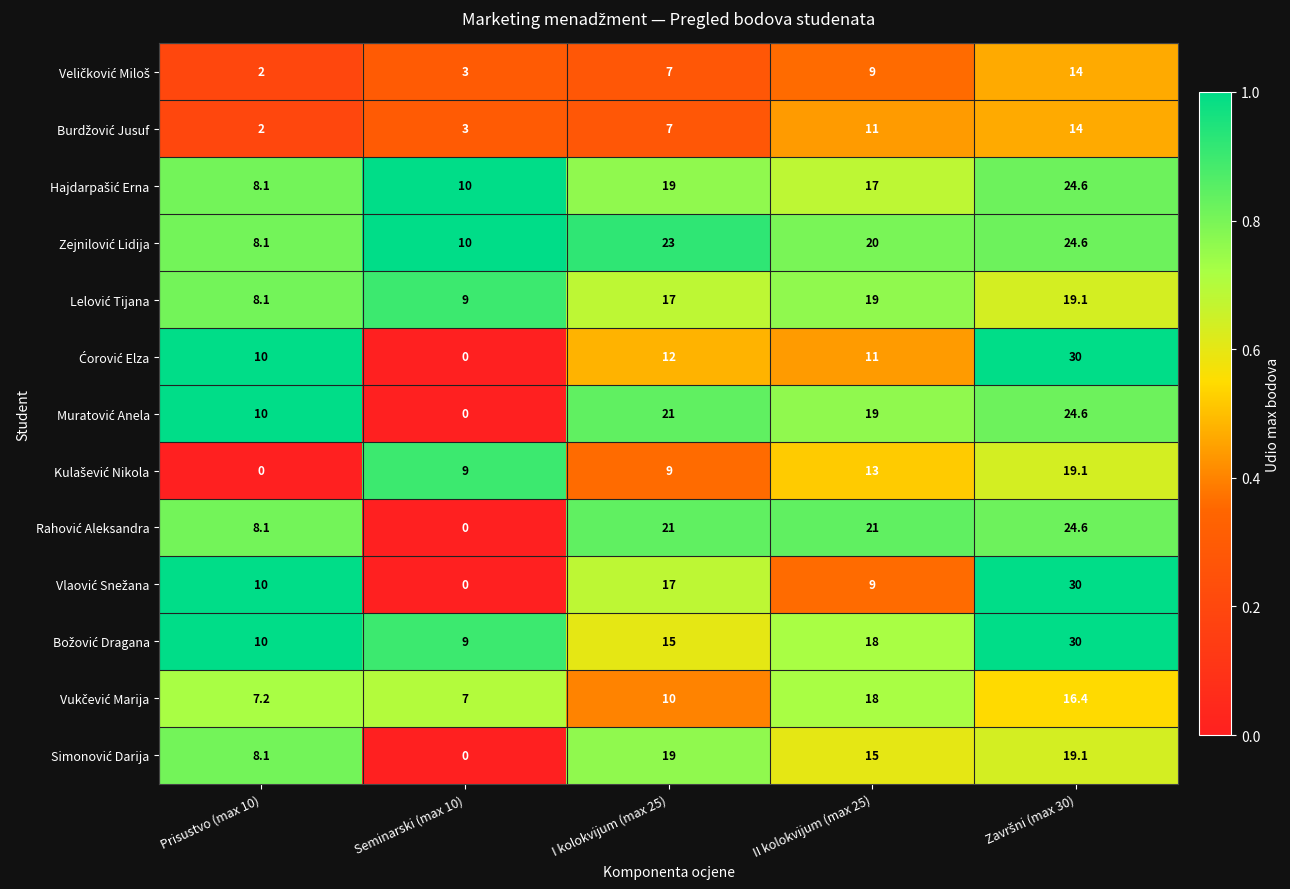

What is the total value across all series at Seminarski (max 10)?

60.0